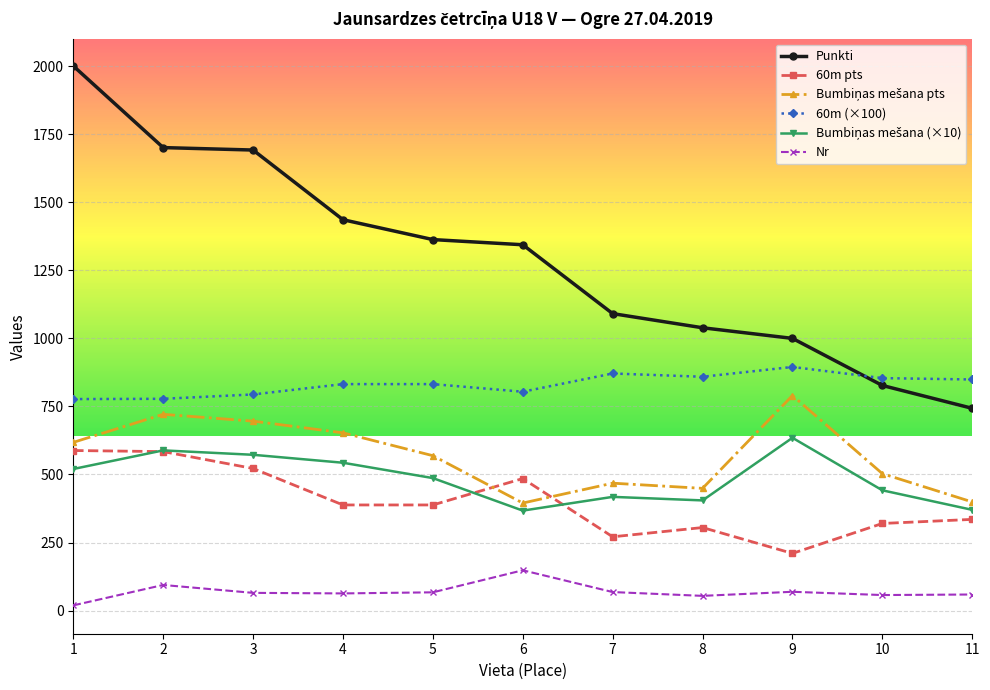

What is the lowest value of the 60m pts series?

210.0